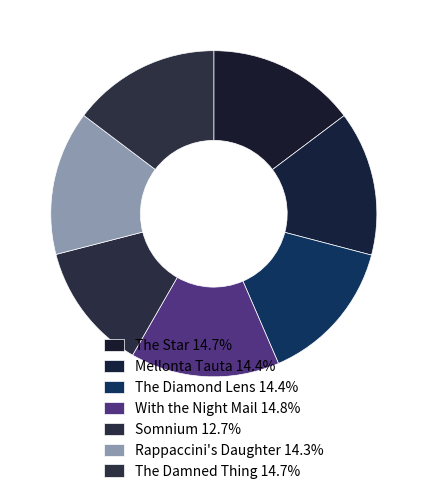

Is it true that Rappaccini's Daughter is 29% of the pie?

False